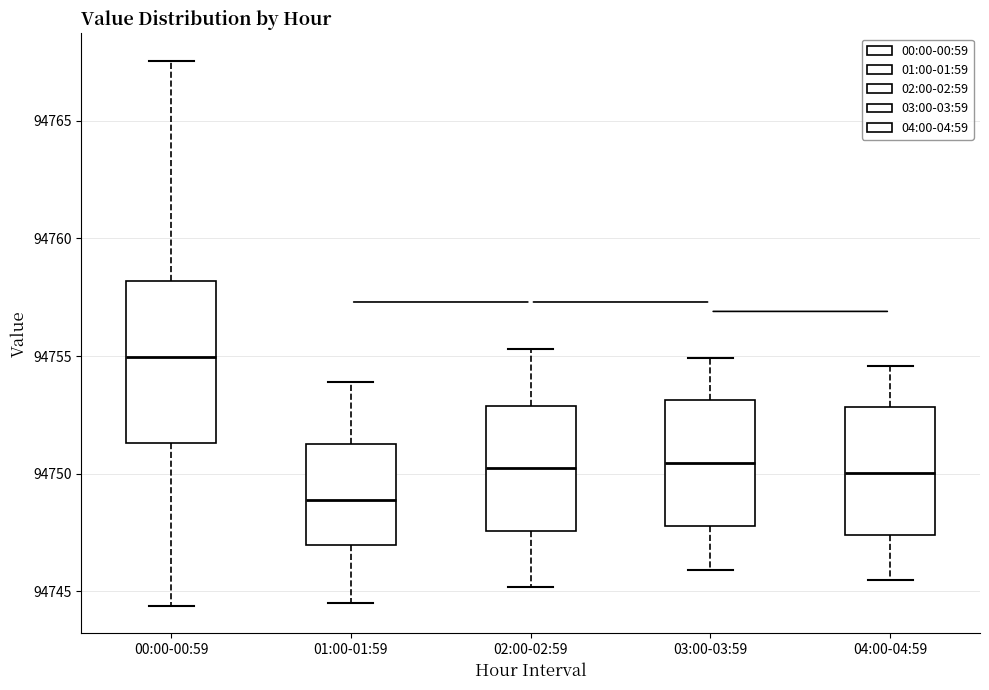

Where does the median line of the box for 01:00-01:59 sit on the y-axis? The values are not printed on the chart, so give them approximately, as read against the axis.

94749.0